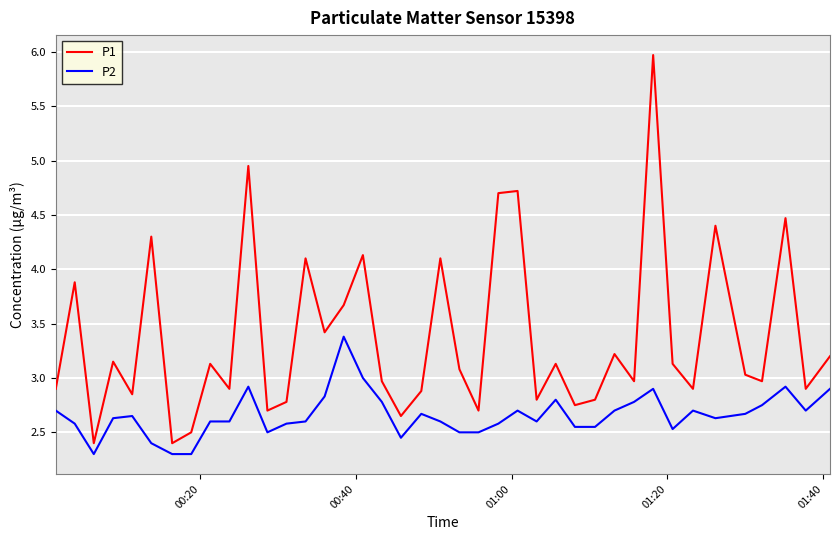

Which series has the largest total across all categories?

P1